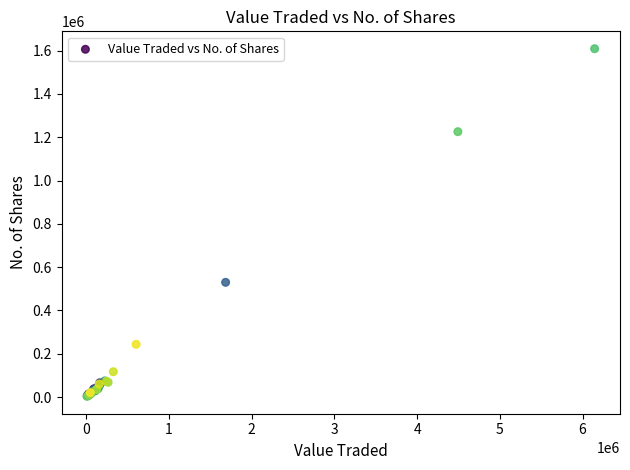

What Y value in the scatter plot is closest to 805964?

529760